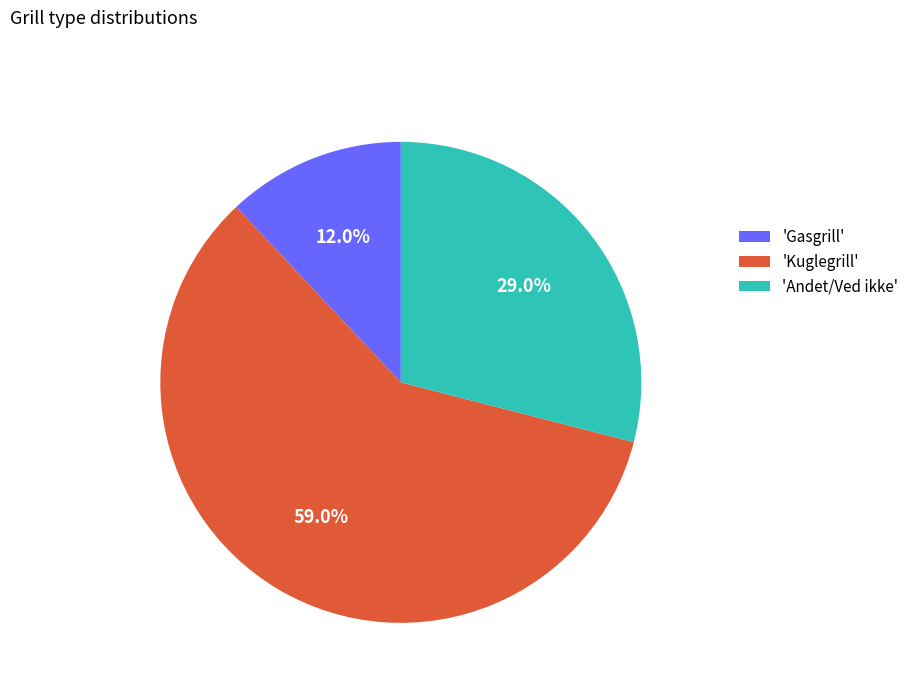

Count the number of slices in the pie.

3